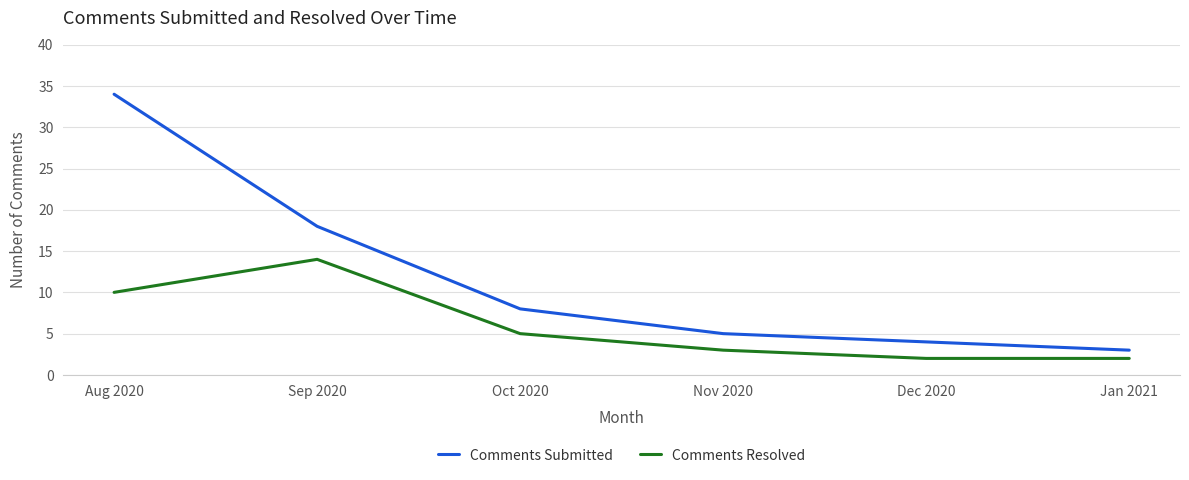

What is the minimum value shown in the chart?

2